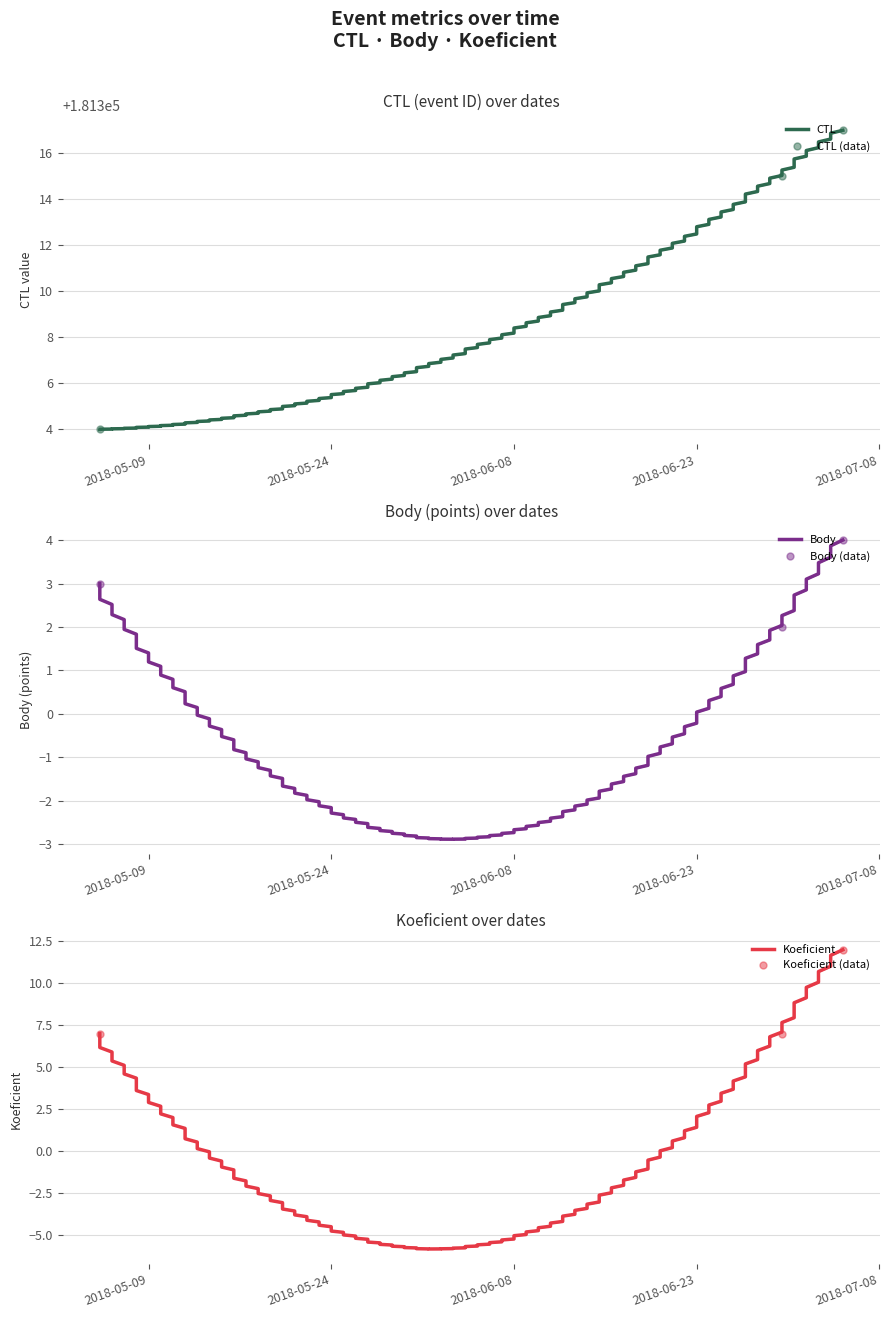

What is the average value of the CTL series?

181312